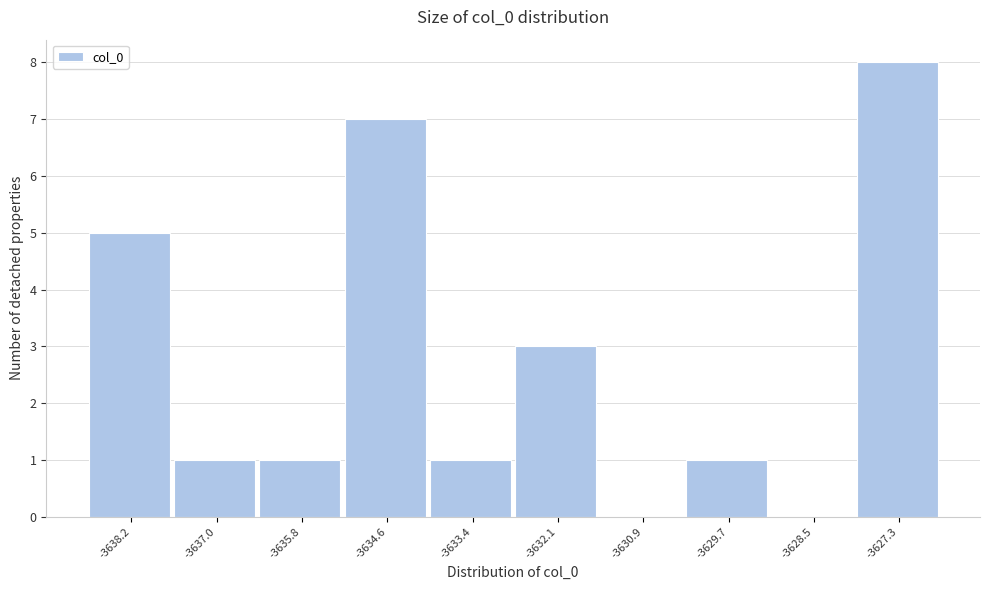

Reading left to right, list every bar in this chart as the range it spans on the x-axis followed by its height. Neither the bar edges nor the heights are printed on the chart, so give them approximately, as read against the axes.

-3638.8 to -3637.6: 5
-3637.6 to -3636.4: 1
-3636.4 to -3635.2: 1
-3635.2 to -3634.0: 7
-3634.0 to -3632.8: 1
-3632.8 to -3631.6: 3
-3631.6 to -3630.4: 0
-3630.4 to -3629.0: 1
-3629.0 to -3627.8: 0
-3627.8 to -3626.6: 8